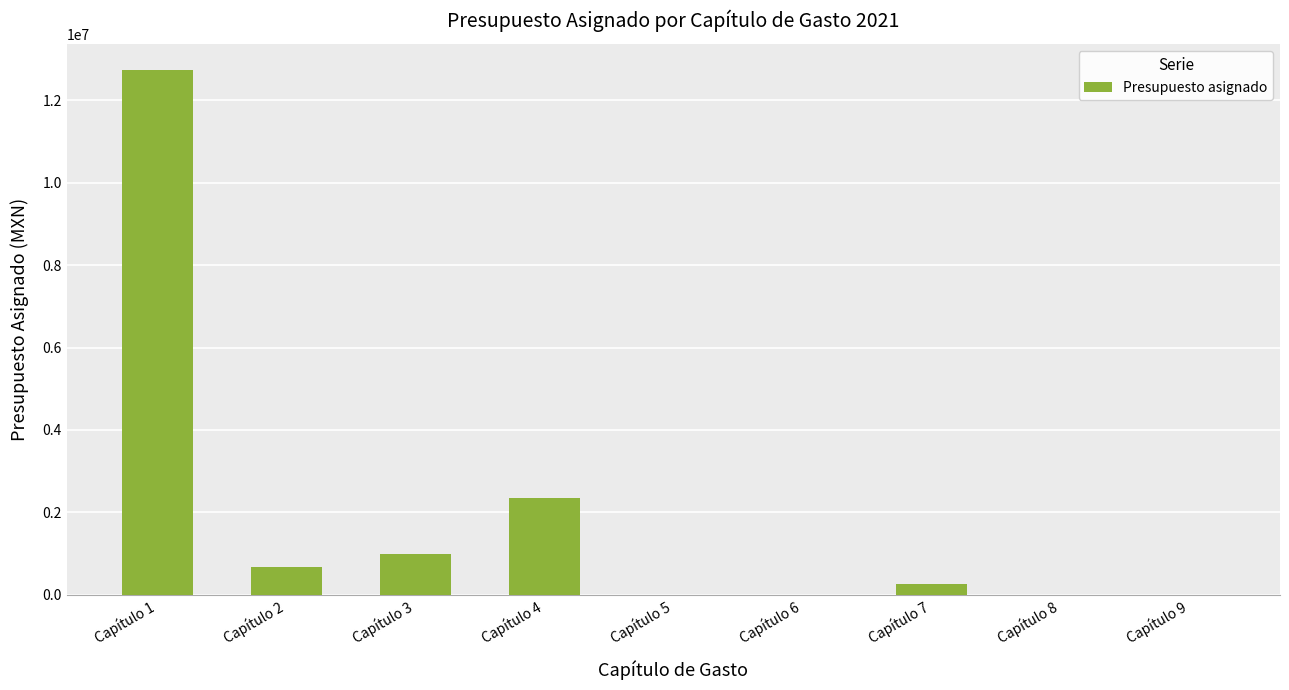

What is the greatest value displayed?

12727193.2